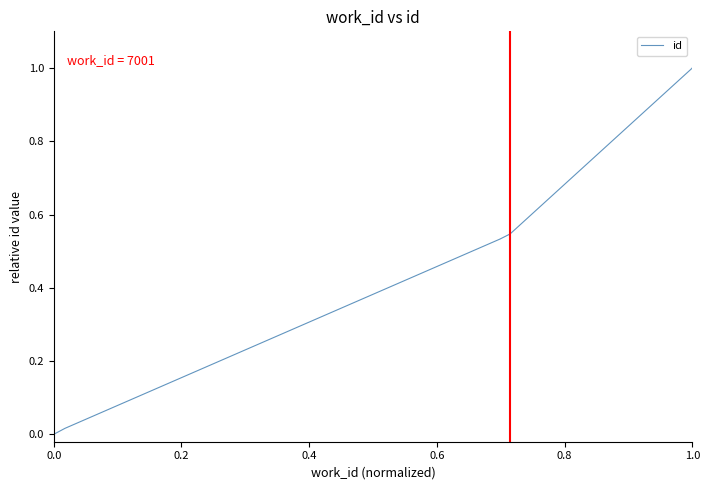

What is the average value?

0.4